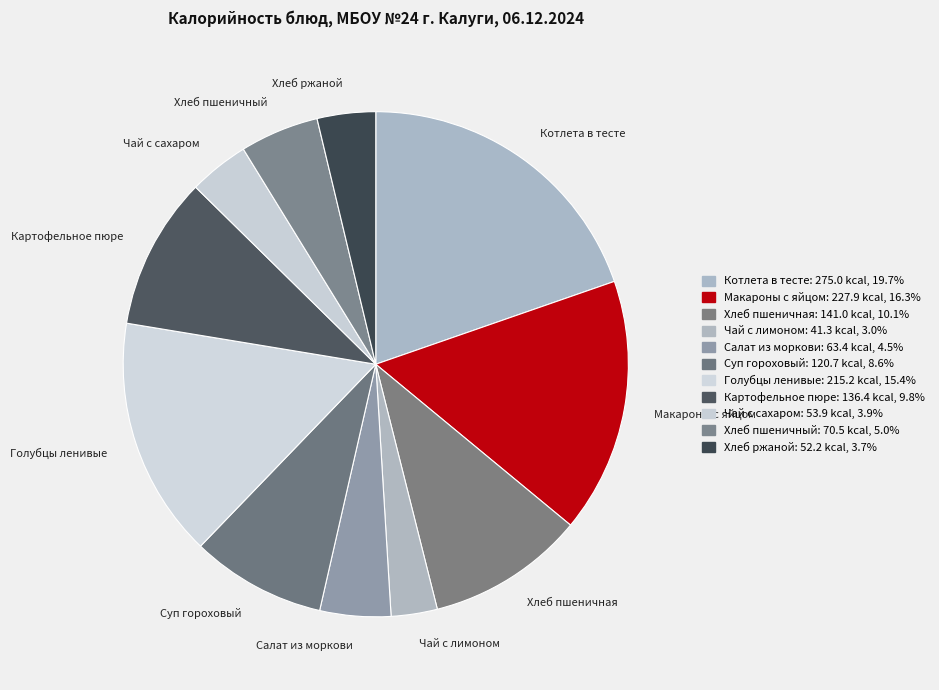

Is there a majority slice in this chart?

No